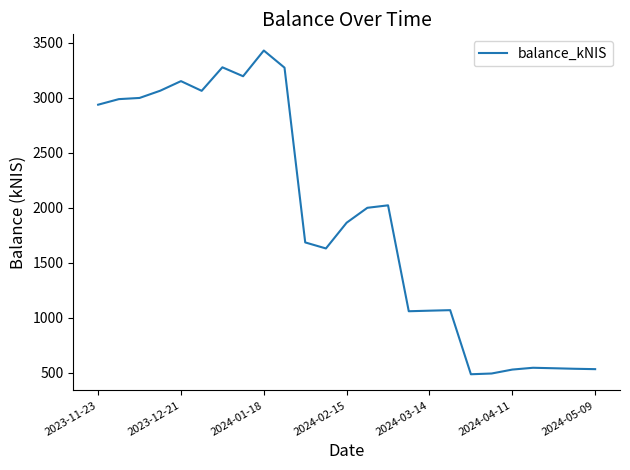

What is the smallest value displayed?

484.3